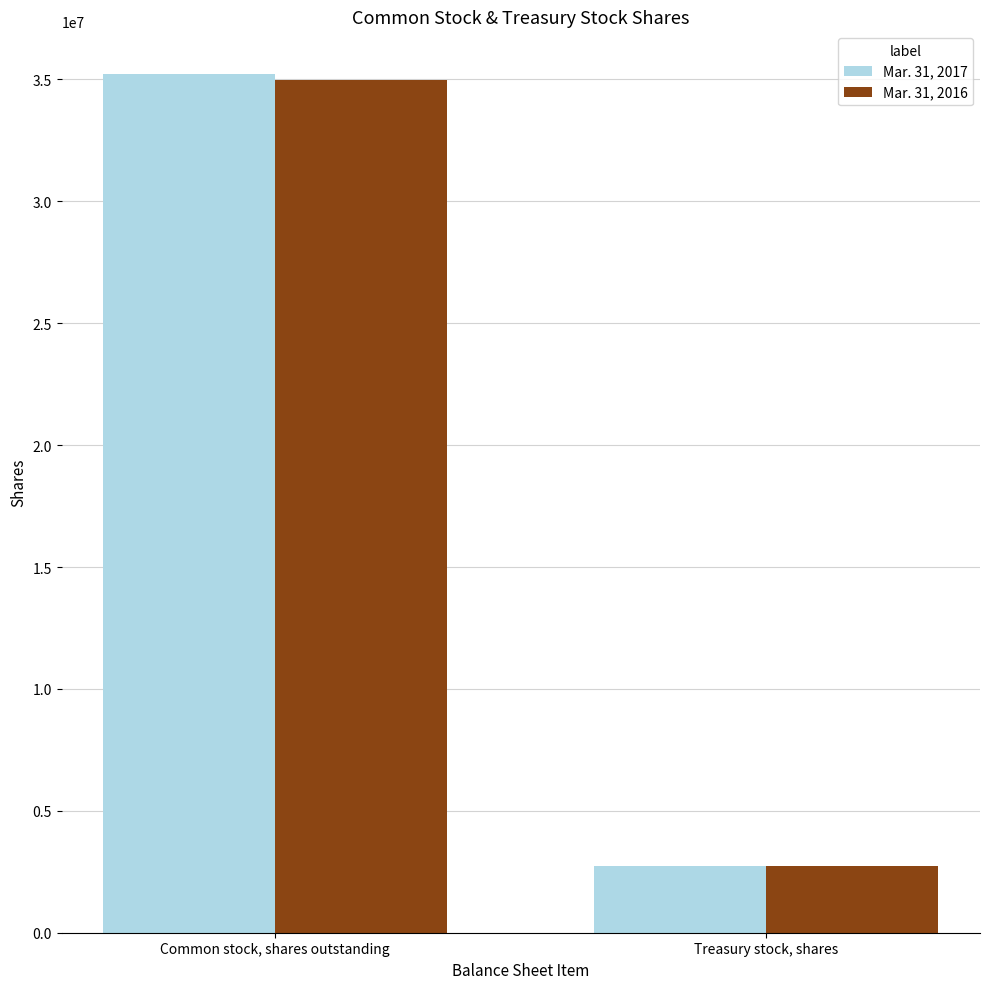

At which category is the sum across all series the highest?

Common stock, shares outstanding